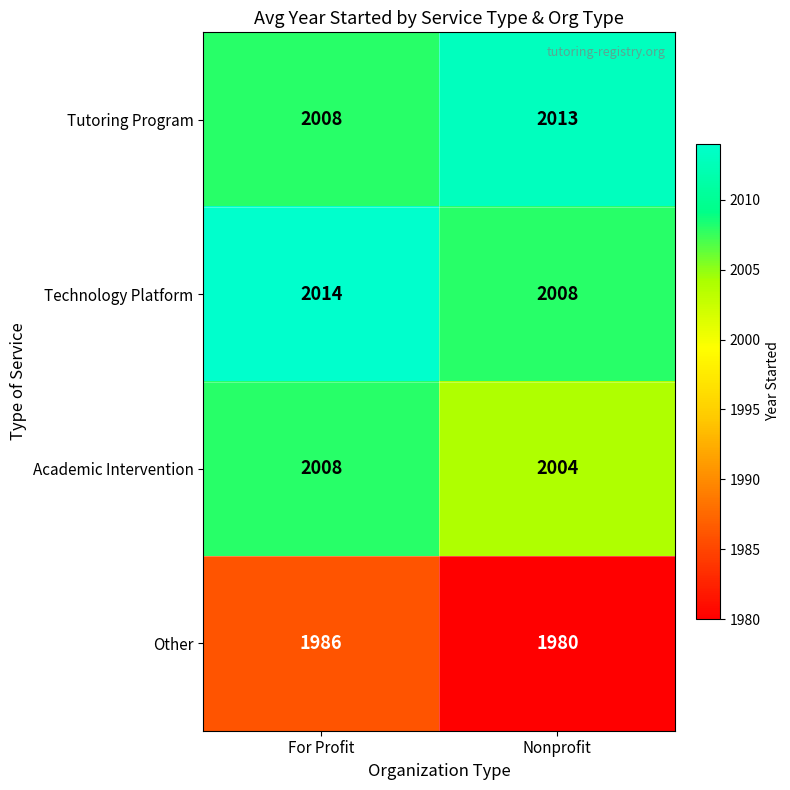

What is the approximate value of Tutoring Program at Nonprofit?

2013